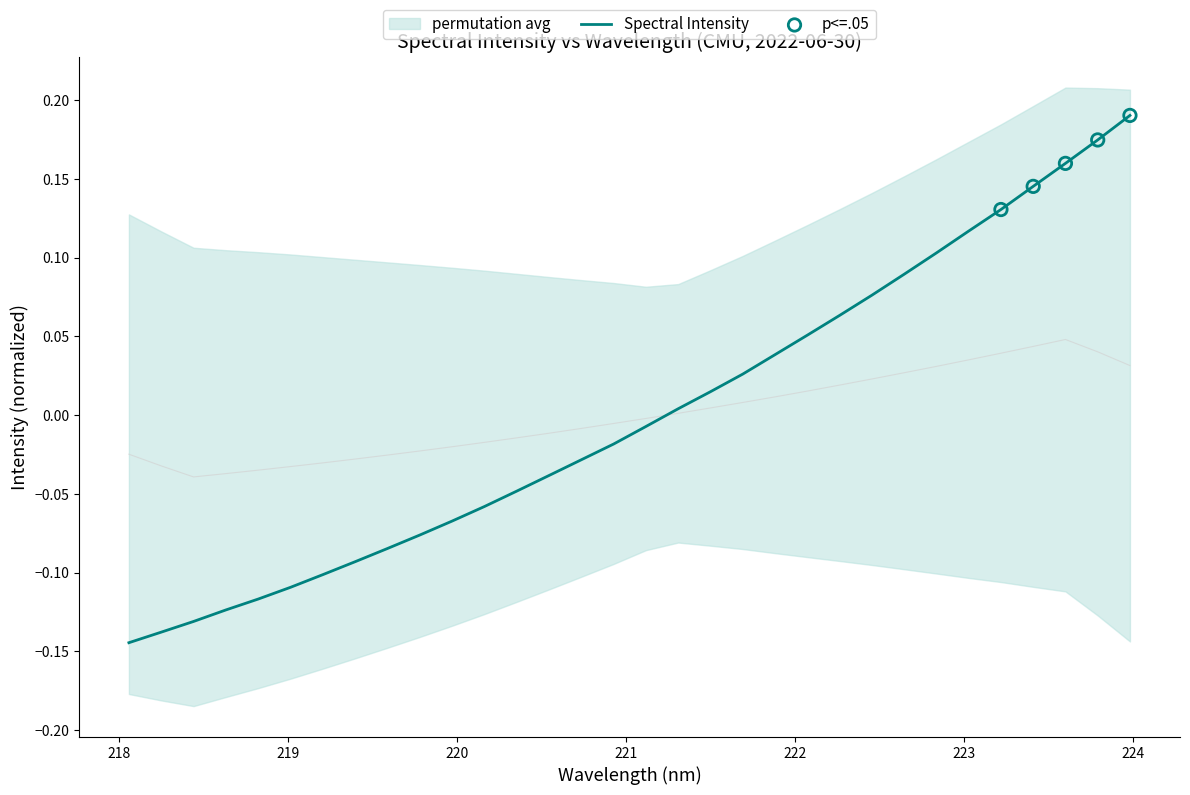

What is the change in value from 220.3533 to 223.9802?

+0.2